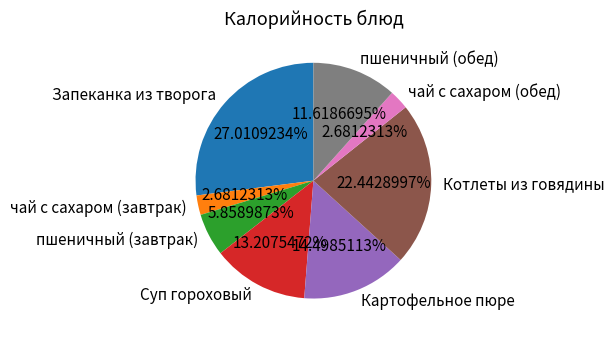

How many slices are in this pie chart?

8